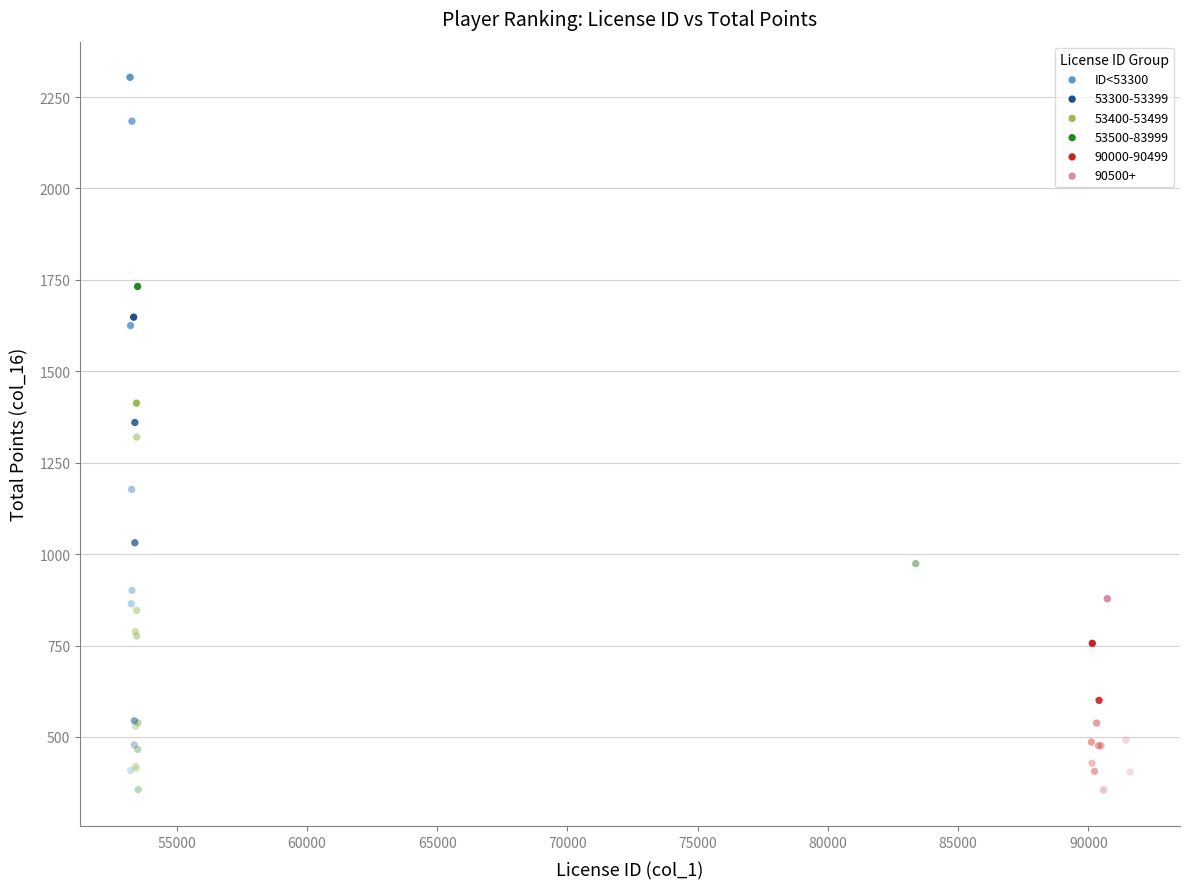

Which series has the largest Y range (max minus min)?

ID<53300